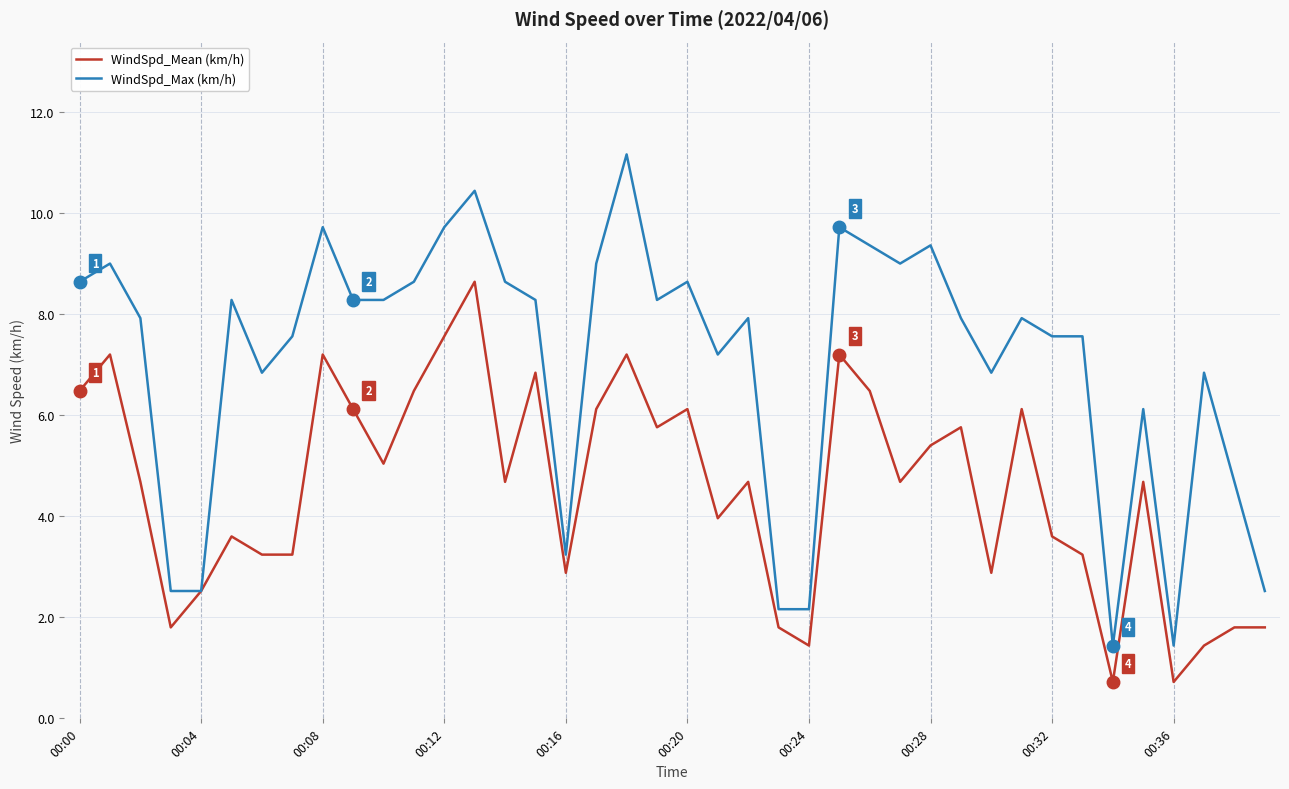

Which series has the largest range (max minus min)?

WindSpd_Max (km/h)